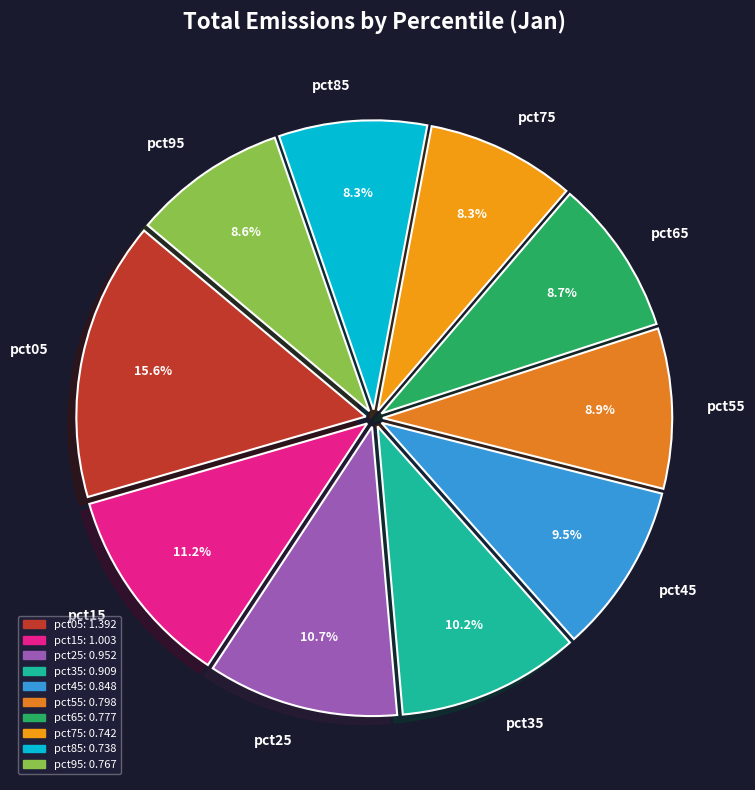

Is it true that pct75 is 8% of the pie?

True